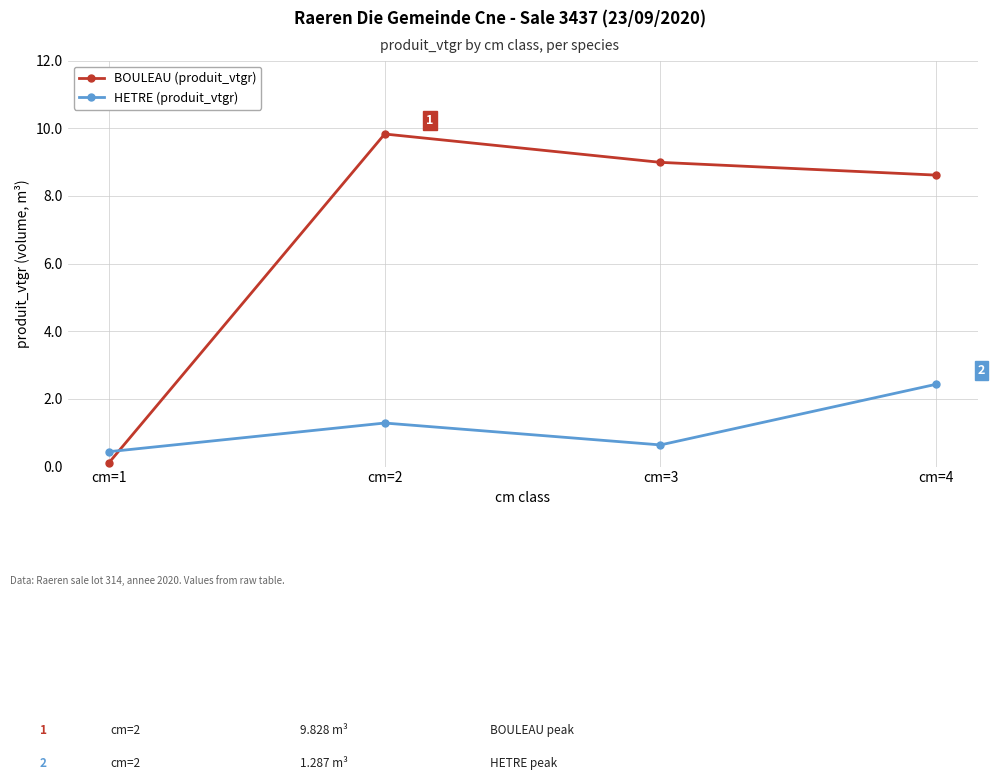

Is it true that BOULEAU (produit_vtgr) equals 0.1 at cm=1?

True